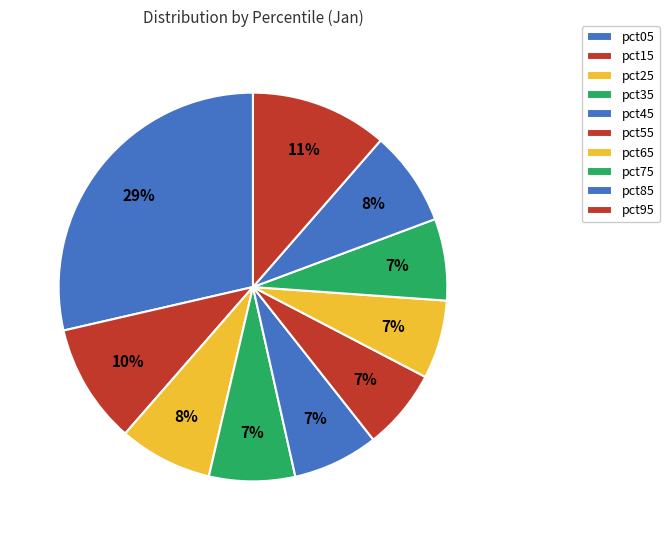

Count the number of slices in the pie.

10